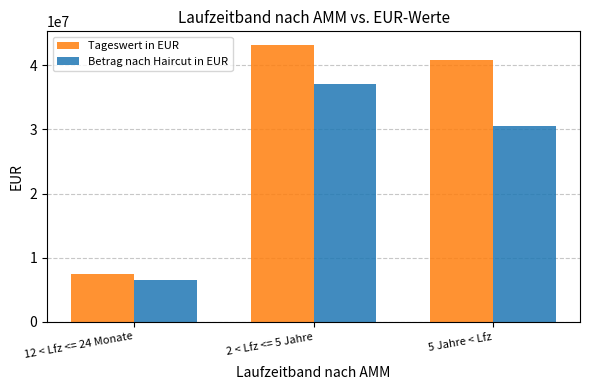

How many data points in Tageswert in EUR are less than 40841482?

1